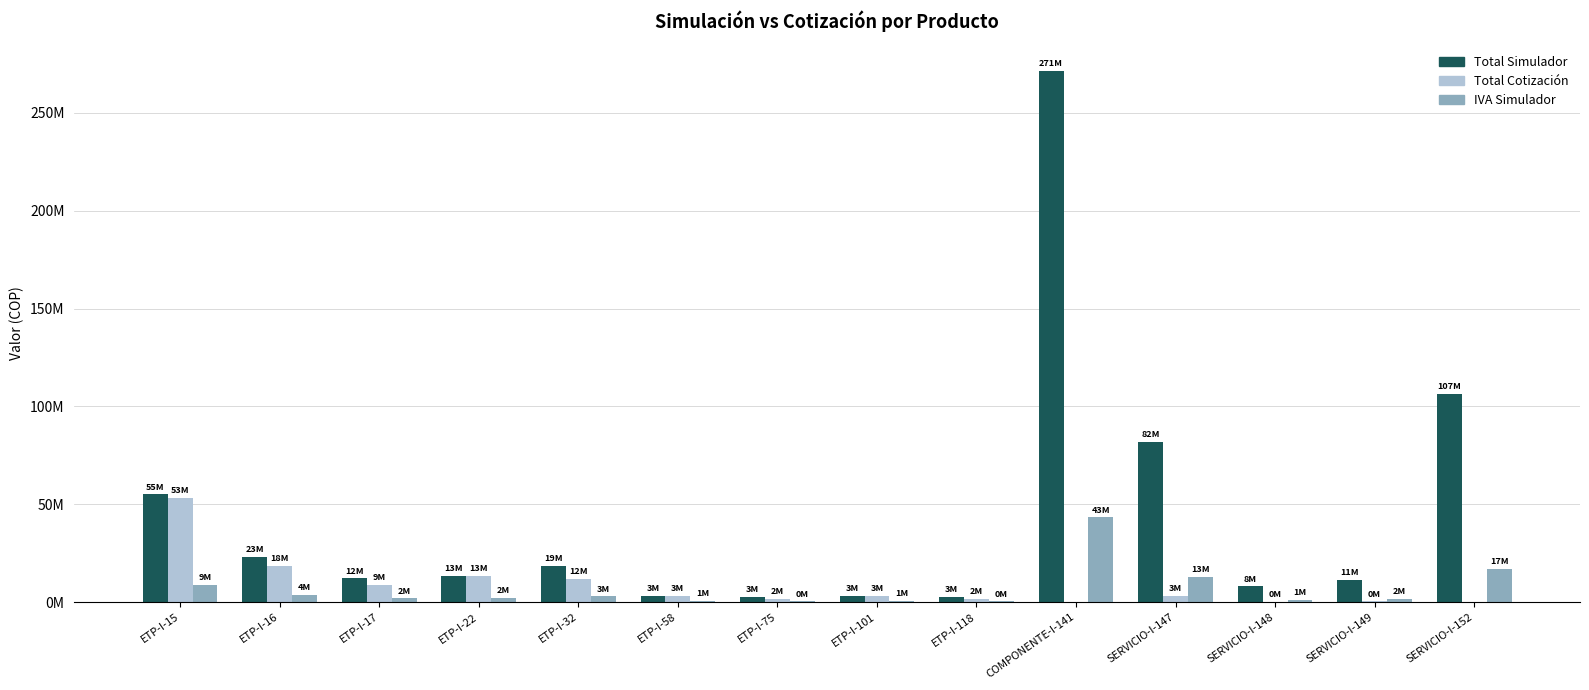

At how many categories does at least one series exceed 210378724?

1